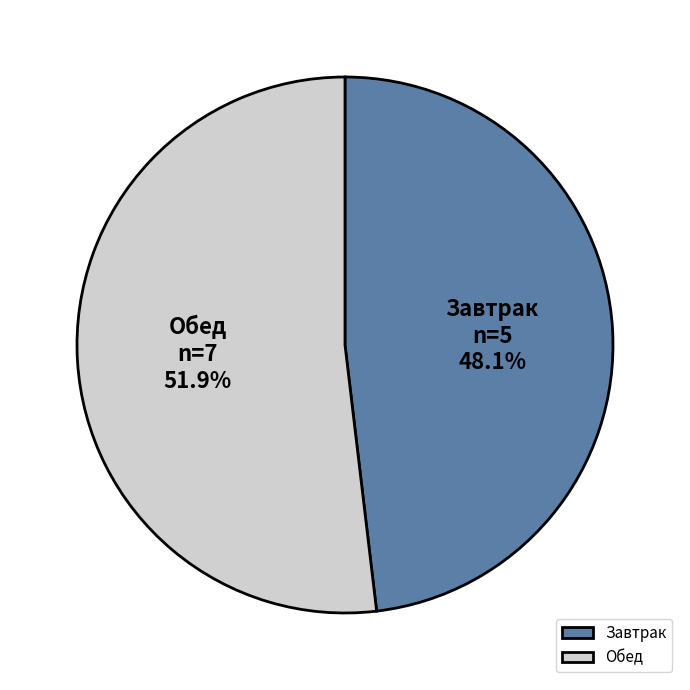

What percentage is NOT represented by Обед?

48.1%